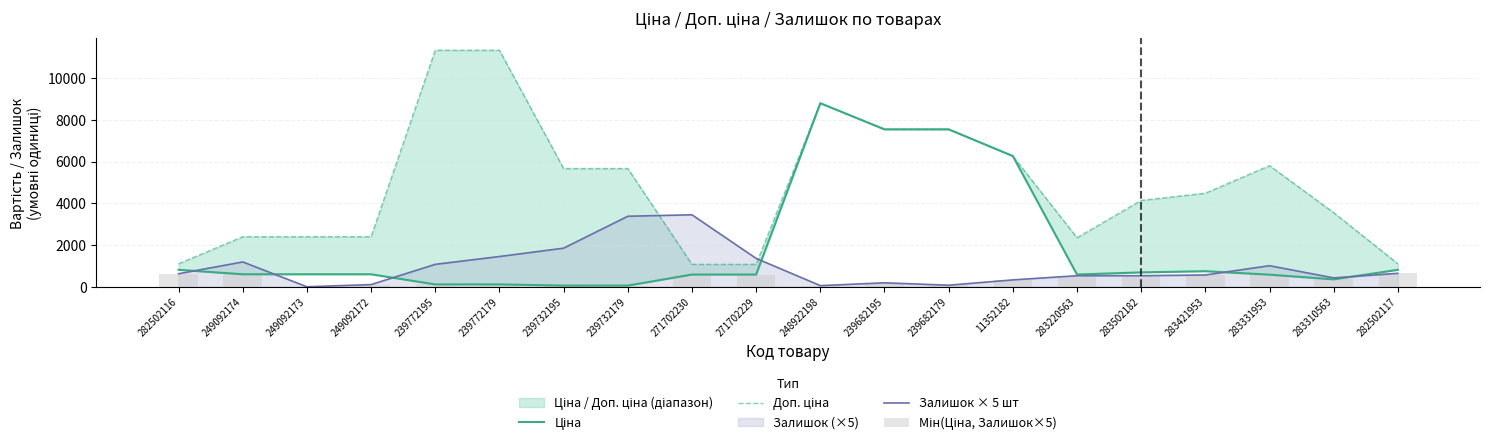

Does the chart contain stacked bars?

No